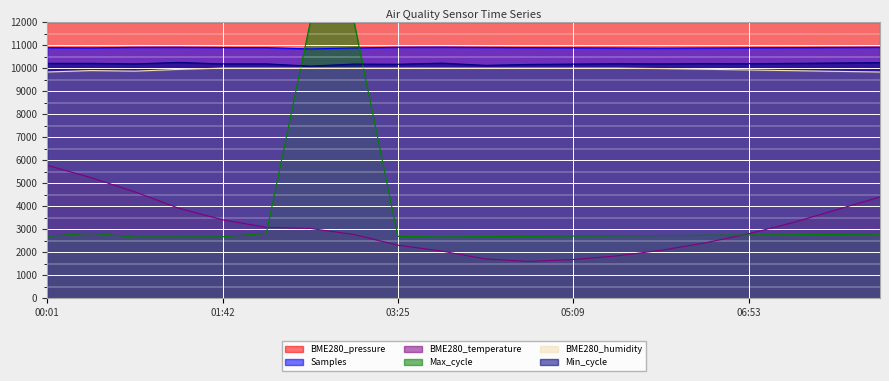

At 03:25, list the series in order from largest to smallest.

BME280_pressure, Samples, Min_cycle, BME280_humidity, Max_cycle, BME280_temperature